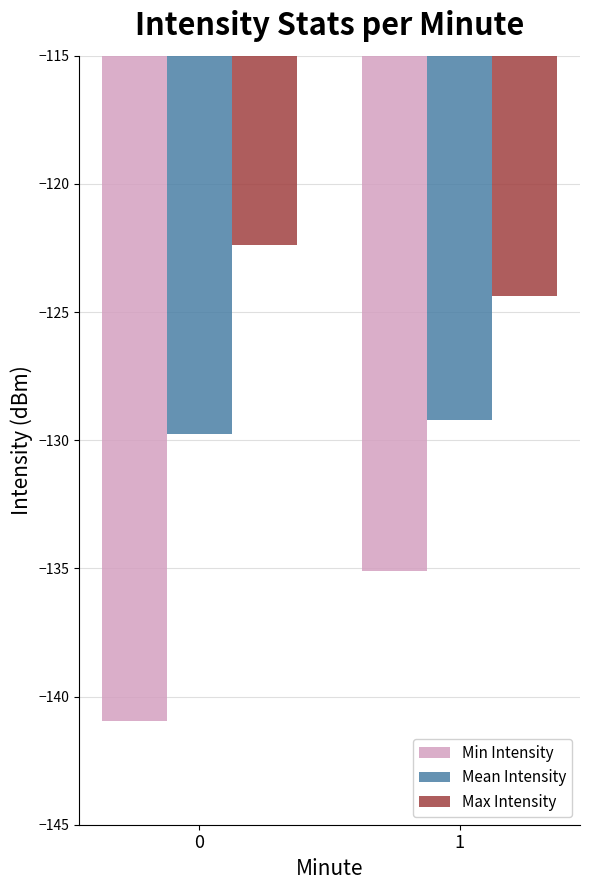

Reading right to left, what are all the values shown in this chart?

Min Intensity: 1=-135.1	0=-141.0
Mean Intensity: 1=-129.2	0=-129.7
Max Intensity: 1=-124.4	0=-122.4